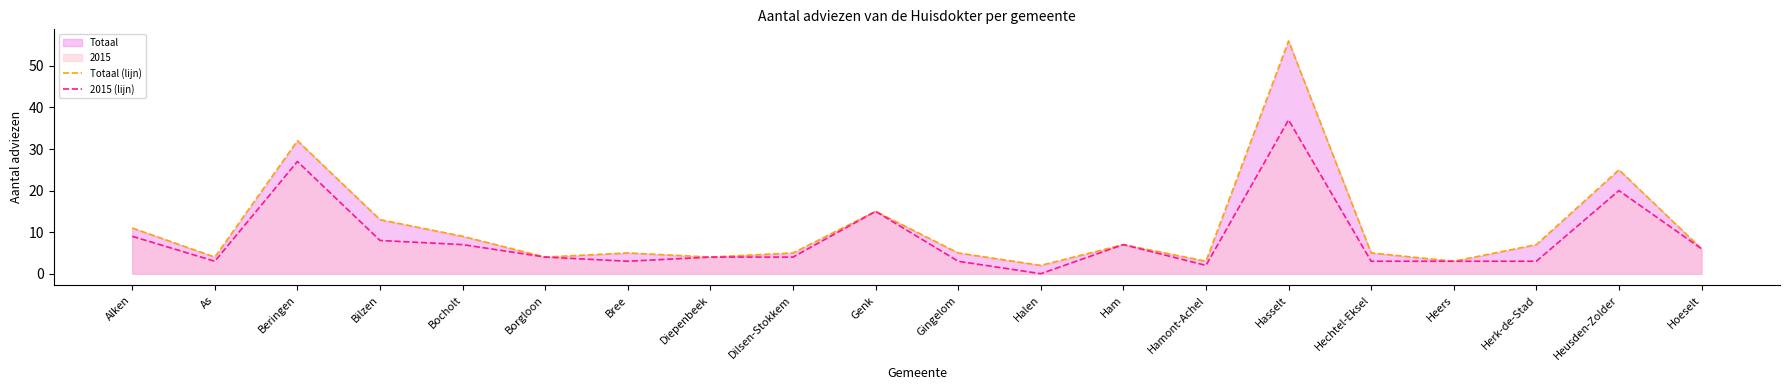

True or false: 2015 (lijn) and Totaal (lijn) intersect in this chart.

False